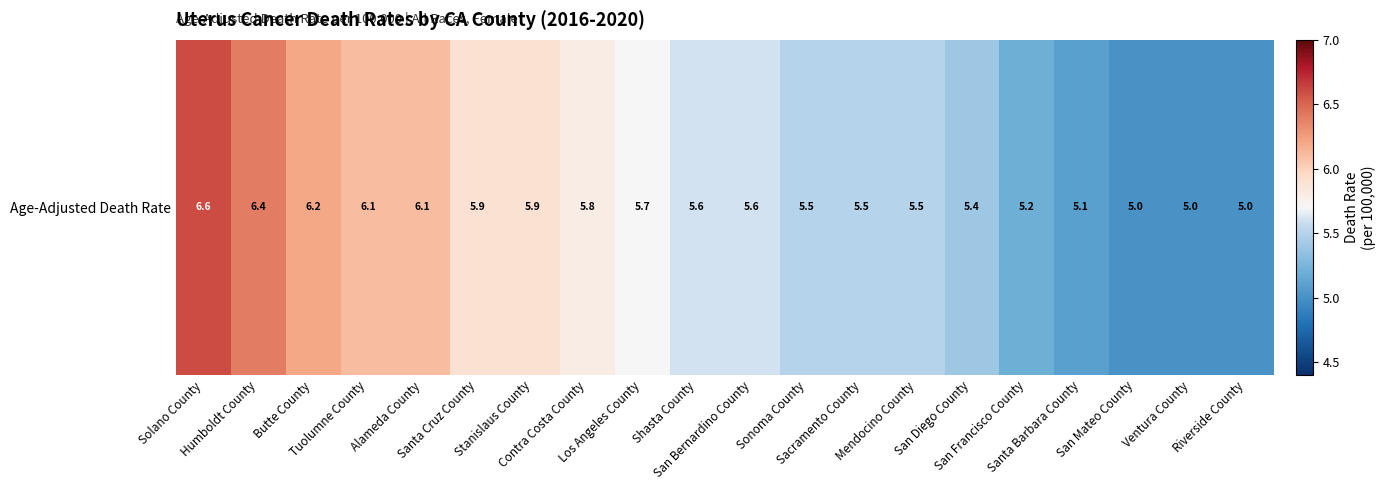

The chart shows a value of 8.4 at Ventura County. True or false?

False